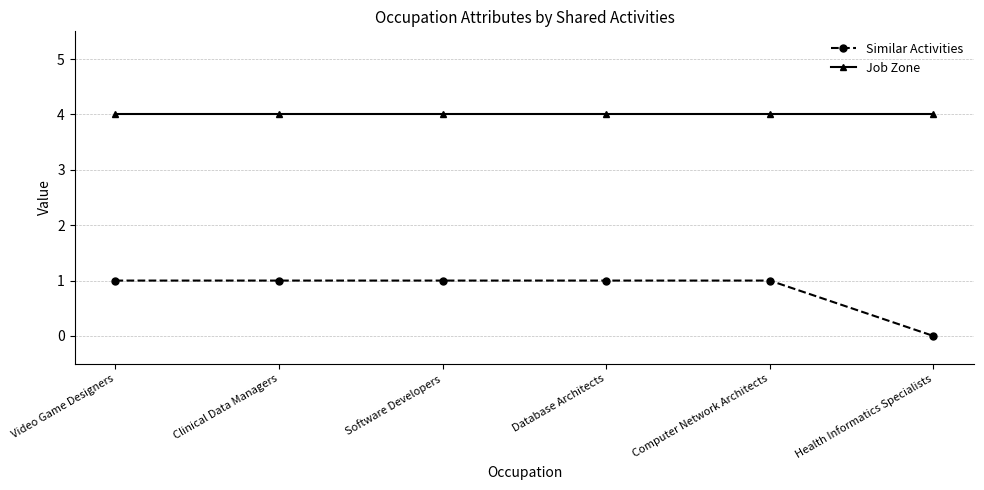

Which series has the widest spread of values?

Similar Activities